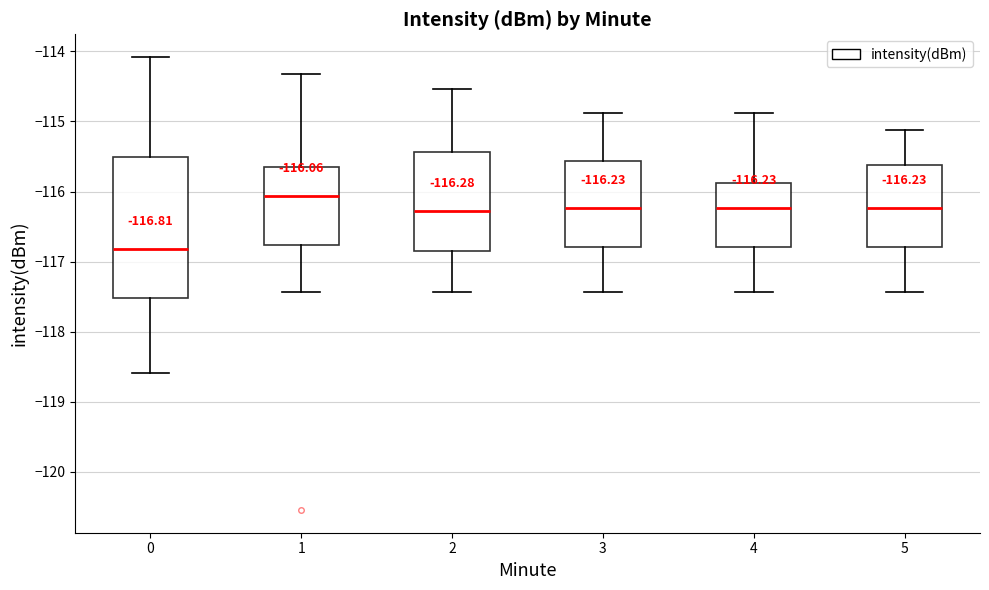

Comparing the boxes themselves (not the whiskers), which one is the tallest?

0